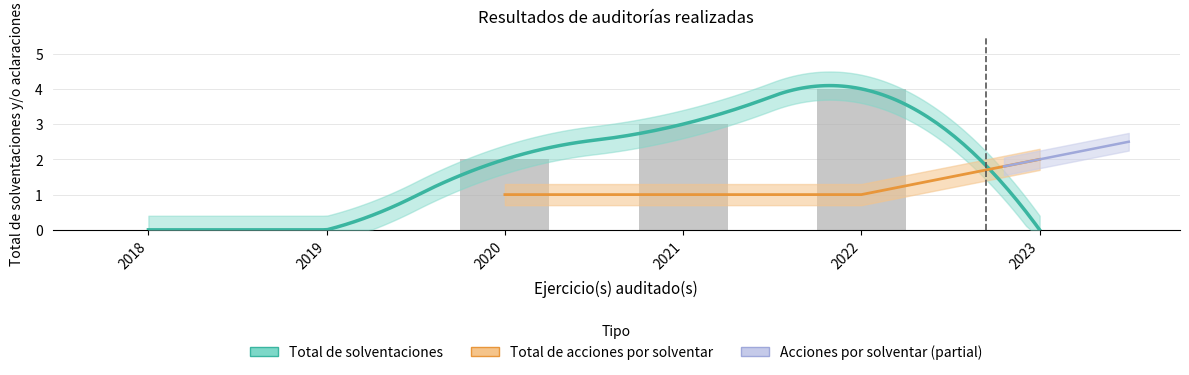

How many values in Total de acciones por solventar are above zero?

5